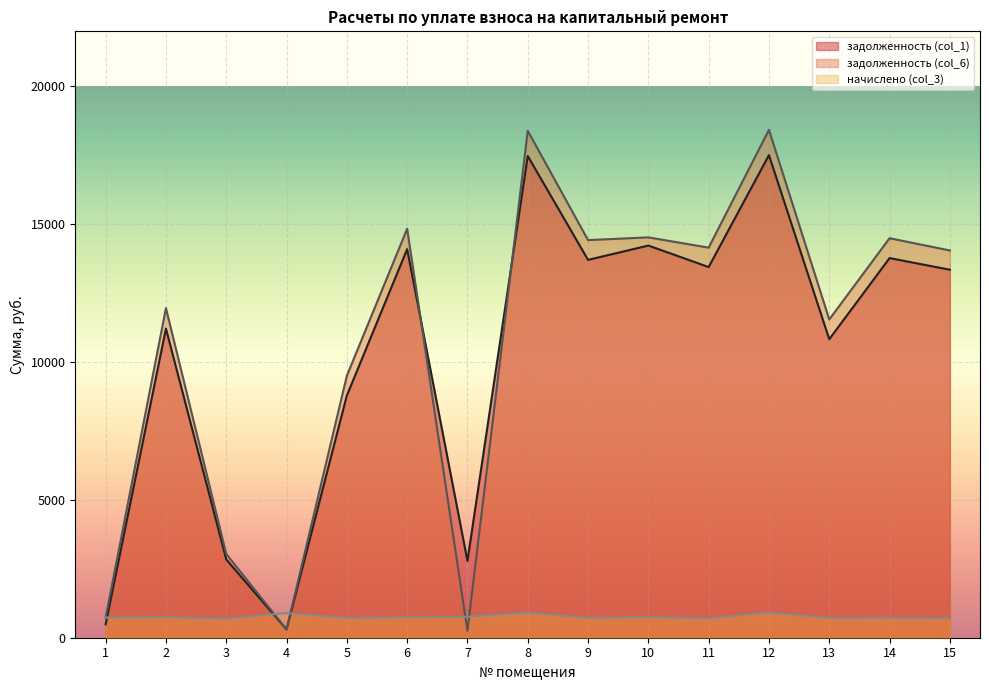

Reading left to right, transcribe all the data shown in this chart.

задолженность (col_1): 1=486.3	2=11216.0	3=2840.5	4=298.7	5=8787.0	6=14098.1	7=2787.4	8=17476.4	9=13708.2	10=14228.0	11=13448.4	12=17508.8	13=10829.8	14=13773.2	15=13351.0
задолженность (col_6): 1=729.8	2=11957.6	3=3039.5	4=298.8	5=9503.1	6=14836.3	7=253.4	8=18391.6	9=14426.0	10=14525.1	11=14152.6	12=18425.7	13=11545.9	14=14494.5	15=14050.1
начислено (col_3): 1=731.4	2=741.6	3=694.0	4=896.4	5=716.1	6=738.2	7=760.4	8=915.1	9=717.8	10=745.0	11=704.2	12=916.8	13=716.1	14=721.2	15=699.1